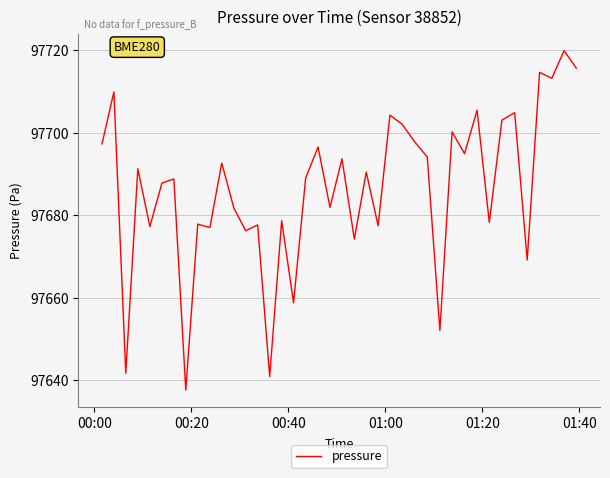

How many distinct data groups are displayed?

1